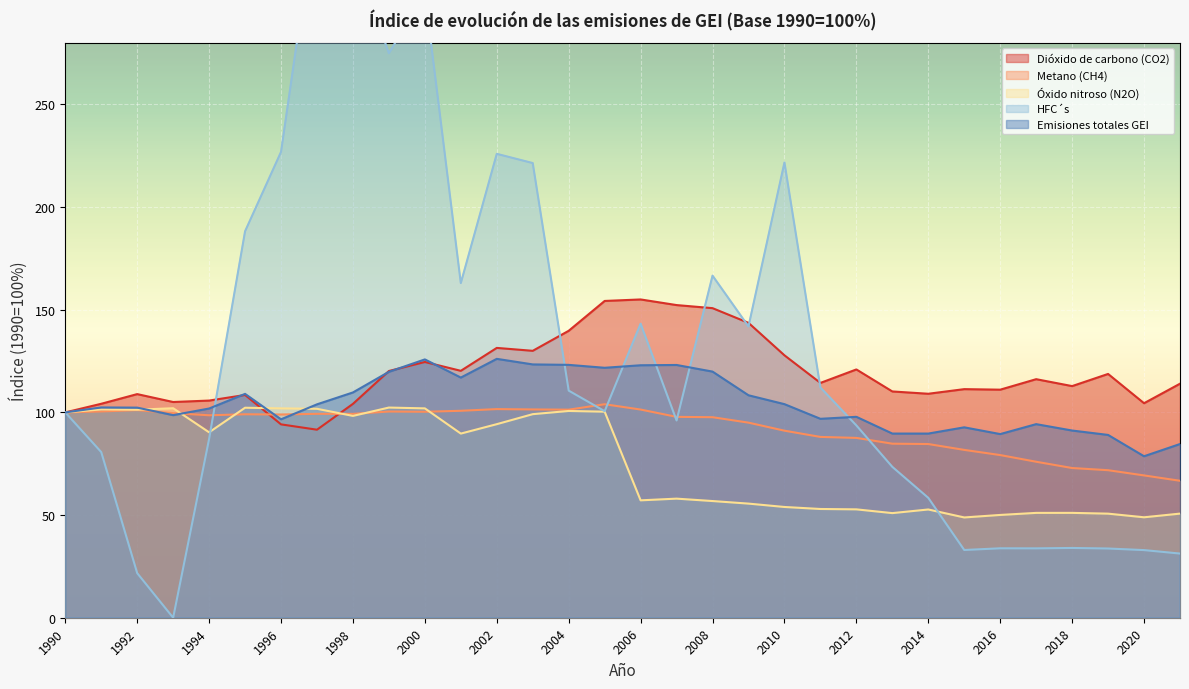

Which series has the largest range (max minus min)?

HFC´s